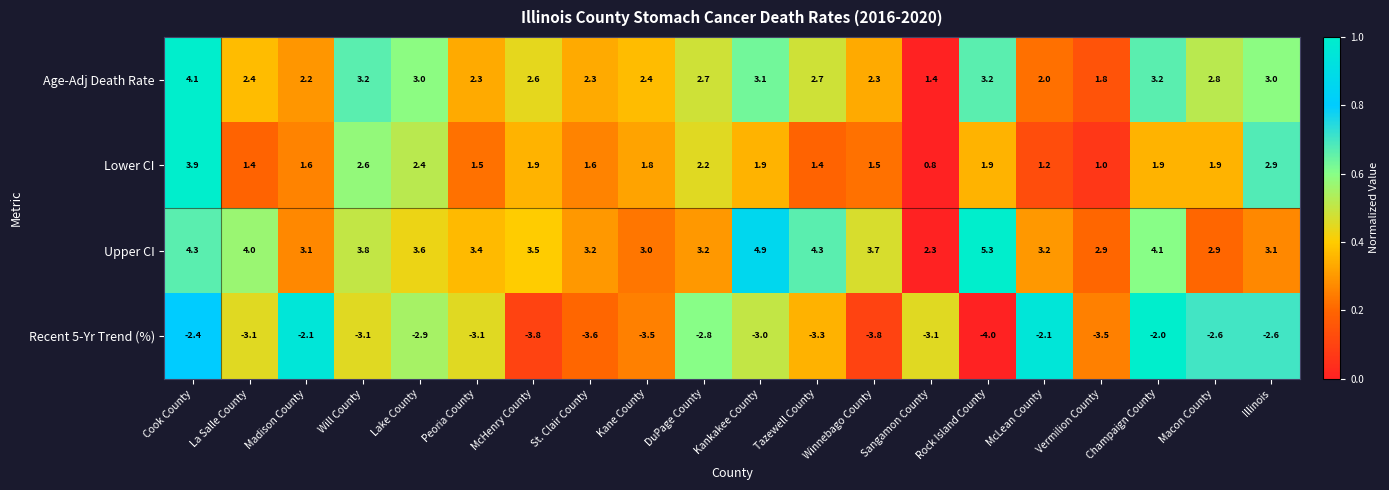

What is the spread (max minus min) of values at St. Clair County?

6.8